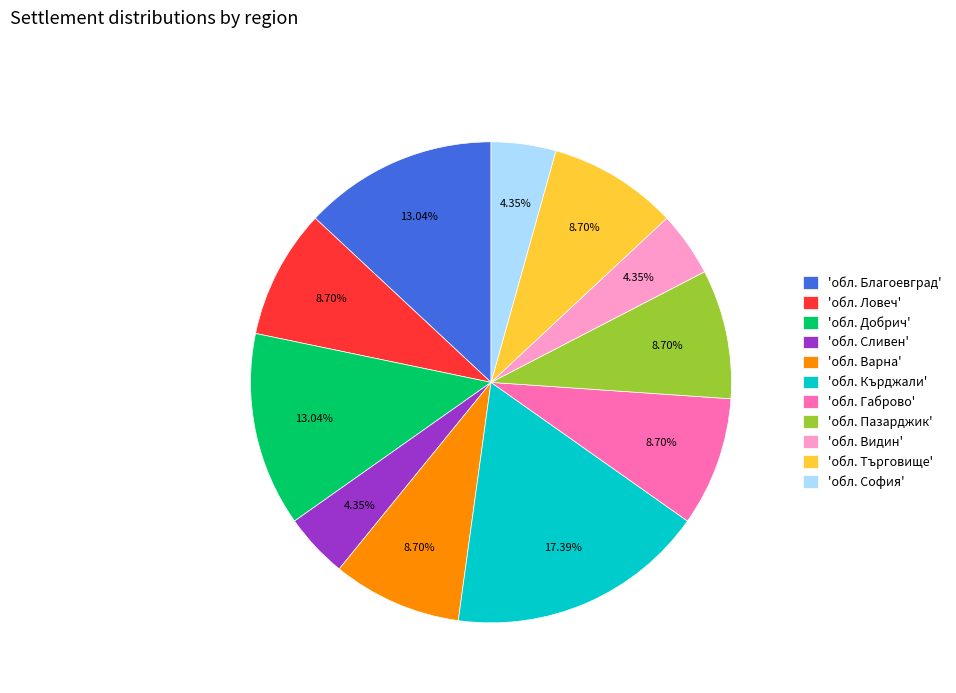

Combined, do 'обл. Ловеч' and 'обл. Търговище' account for over 50%?

No